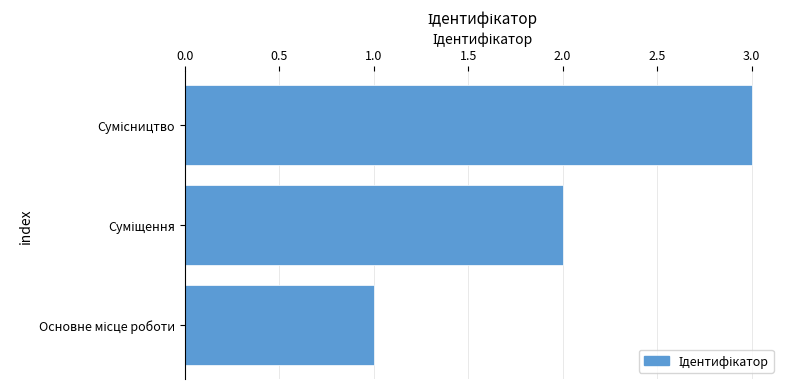

What is the greatest value displayed?

3